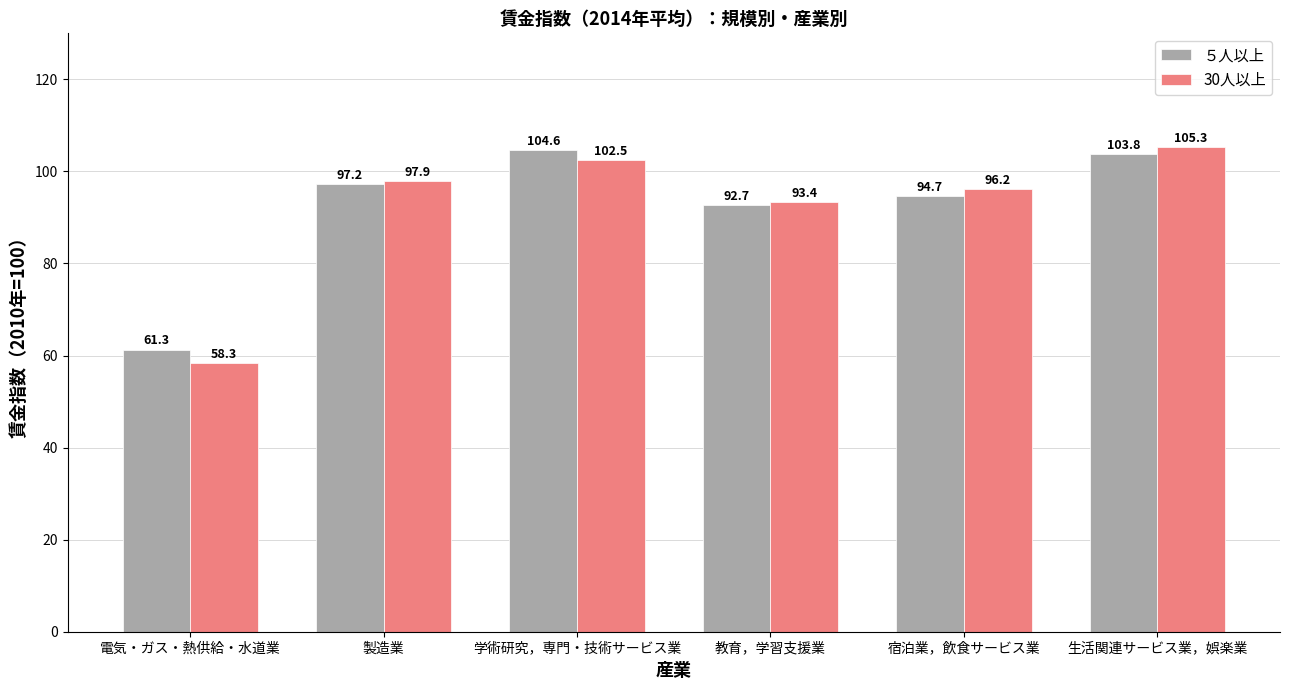

How many bars are there in each group?

2